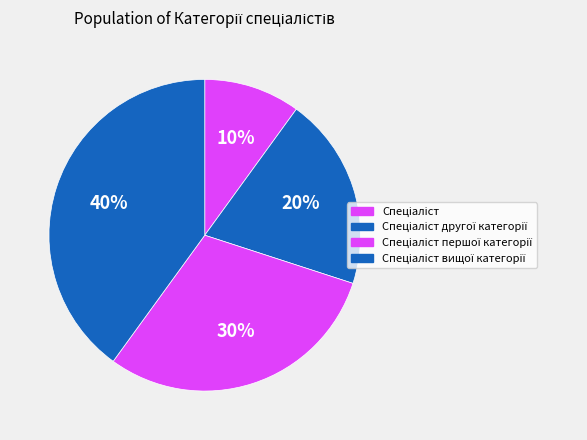

Does Спеціаліст першої категорії account for over 50% of the chart?

No